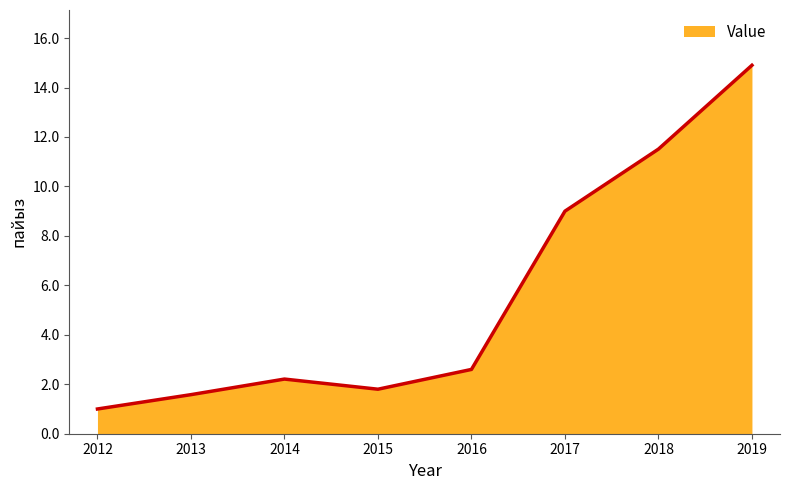

Reading left to right, what are all the values shown in this chart?

1.0	1.6	2.2	1.8	2.6	9.0	11.5	14.9